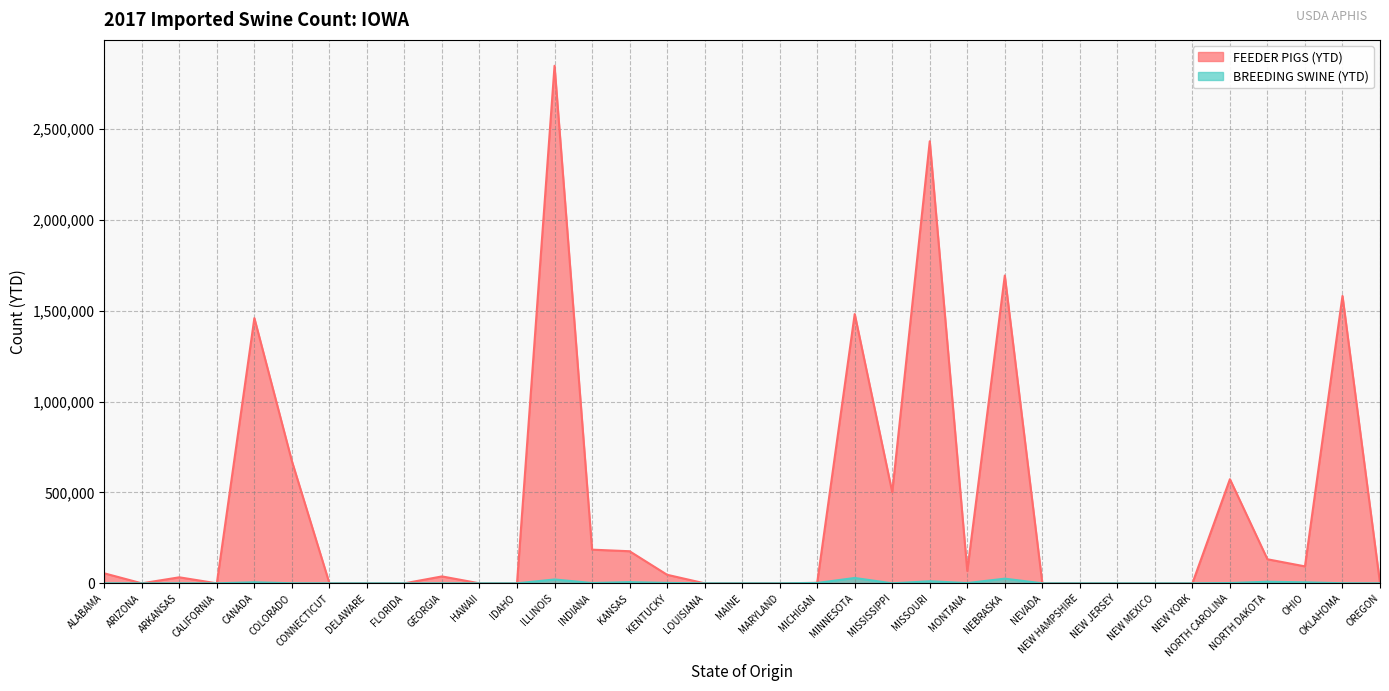

Reading right to left, what are all the values shown in this chart?

FEEDER PIGS (YTD): 0	1580581	93172	132299	572787	0	0	0	0	0	1692944	67646	2431461	501095	1481203	2699	0	0	0	47011	176459	185145	2846761	0	0	37918	0	0	0	672251	1458663	0	33006	0	54971
BREEDING SWINE (YTD): 4	392	5460	8646	1563	2	0	0	0	0	25604	1548	11304	0	29412	1978	3	0	2	2222	6605	1694	21153	2	0	68	20	0	11	303	5610	149	120	65	0